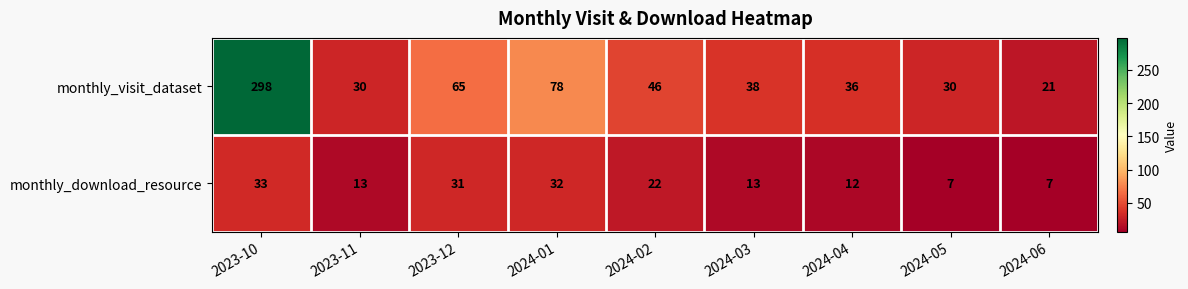

What is the smallest value displayed?

7